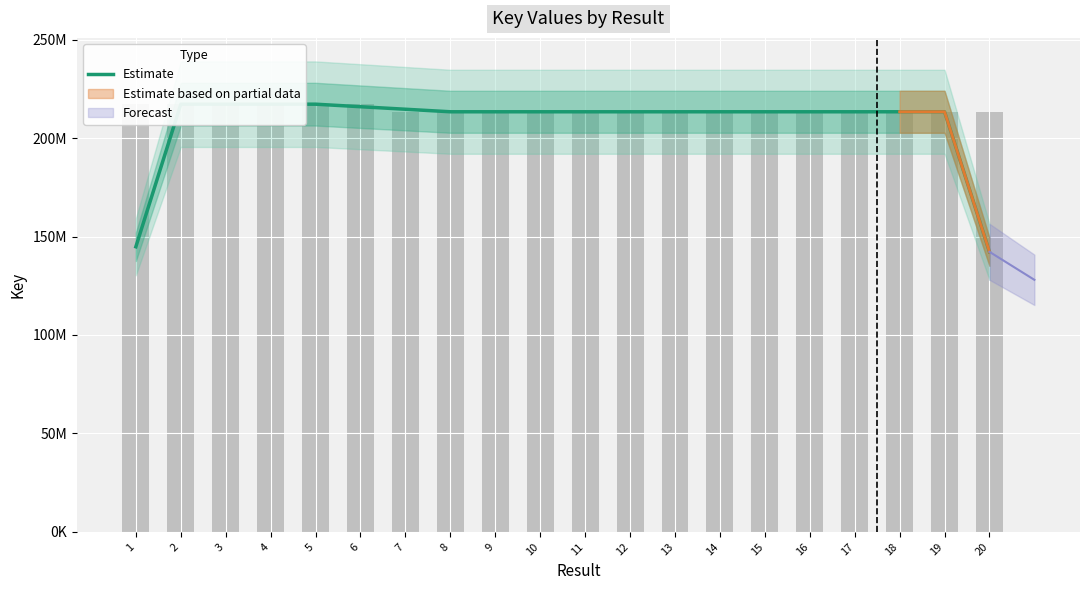

List the labels in order of value, smallest first.

20, 1, 12, 19, 18, 14, 13, 11, 10, 16, 17, 15, 8, 9, 7, 6, 2, 3, 4, 5